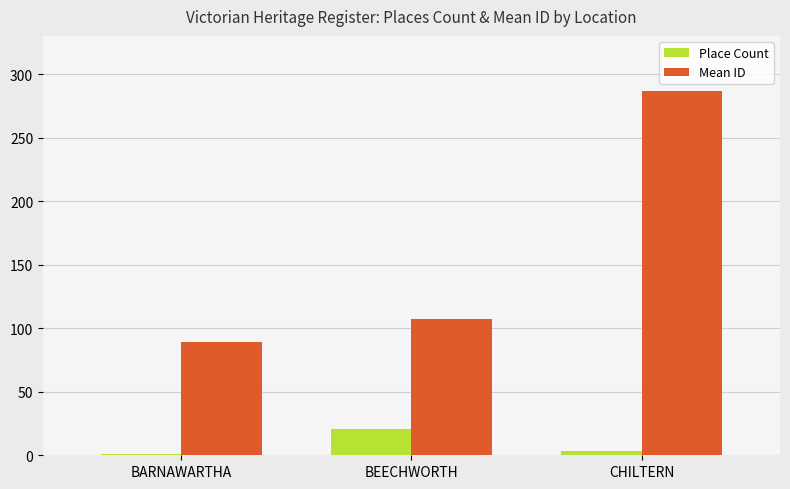

What is the difference between the maximum and minimum values in the Mean ID series?

198